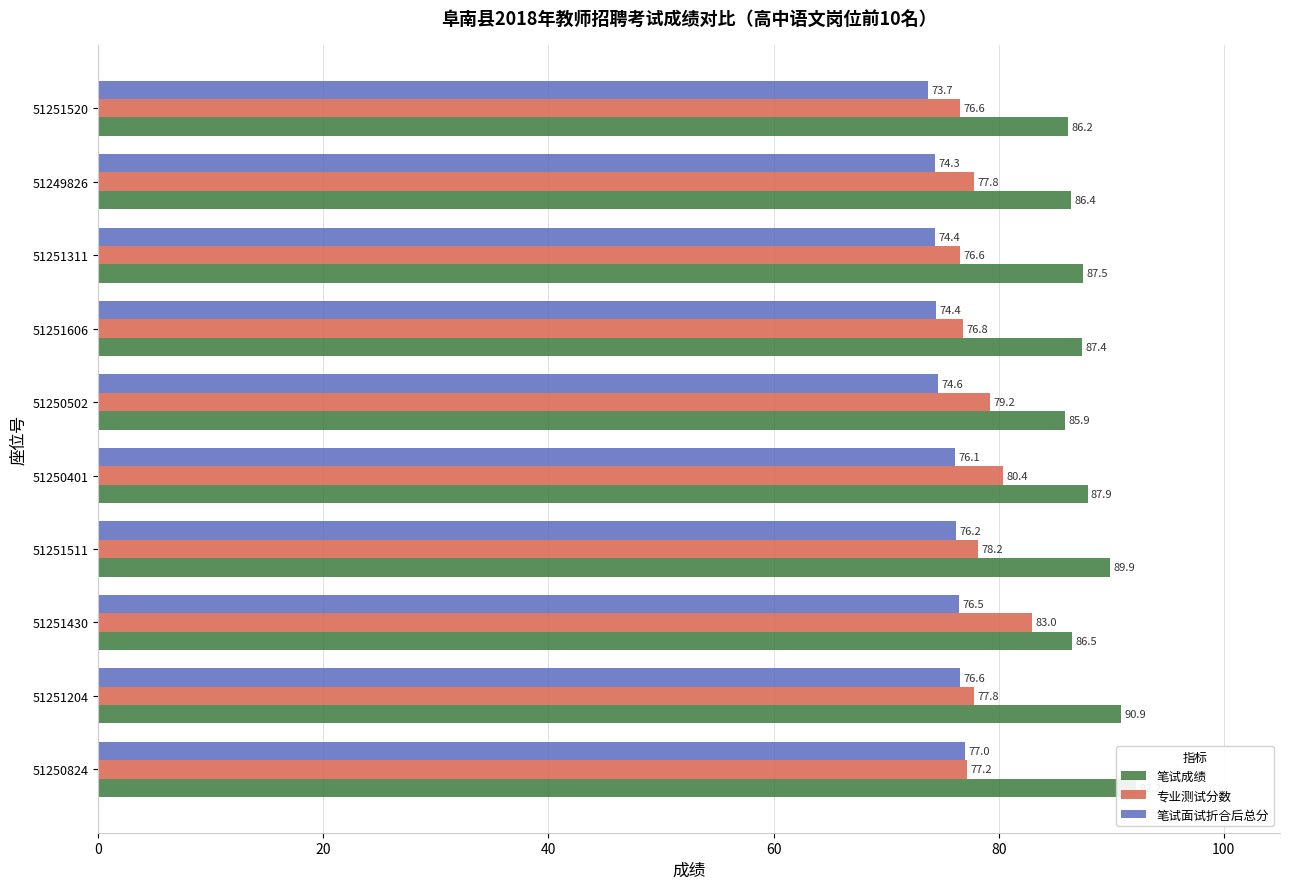

What is the maximum value for 笔试面试折合后总分?

77.0